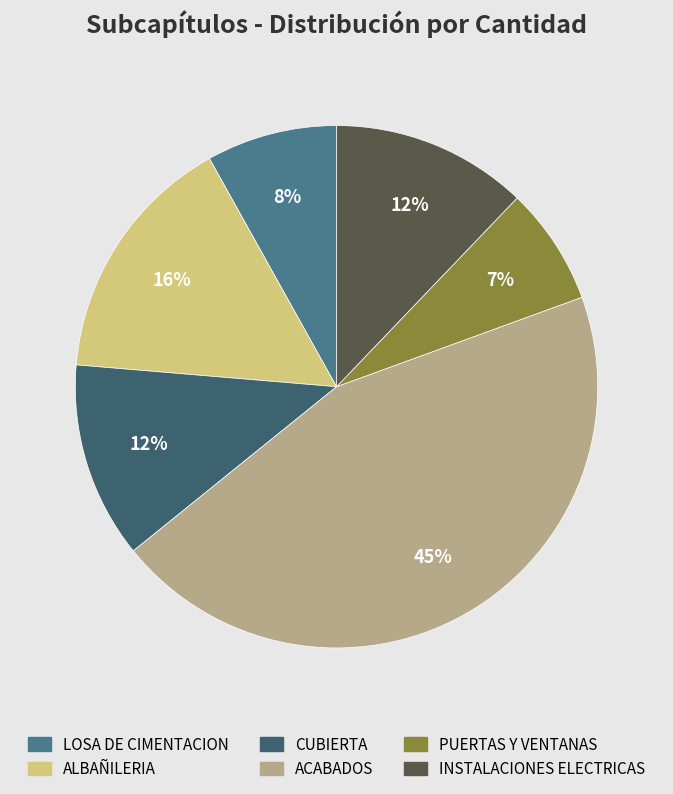

Combined, do LOSA DE CIMENTACION and CUBIERTA account for over 50%?

No